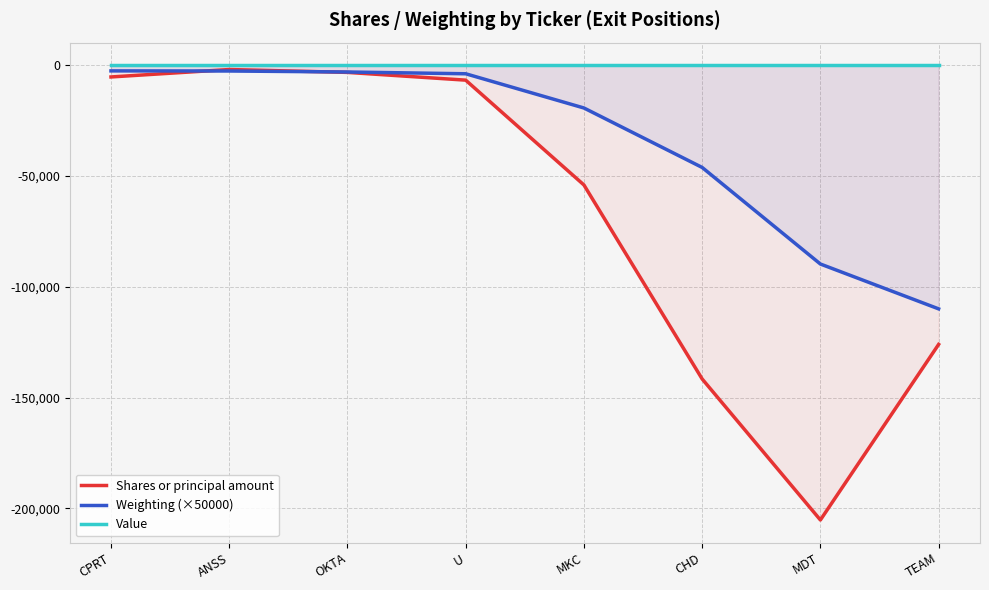

What is the label of the 6th point from the left?

CHD